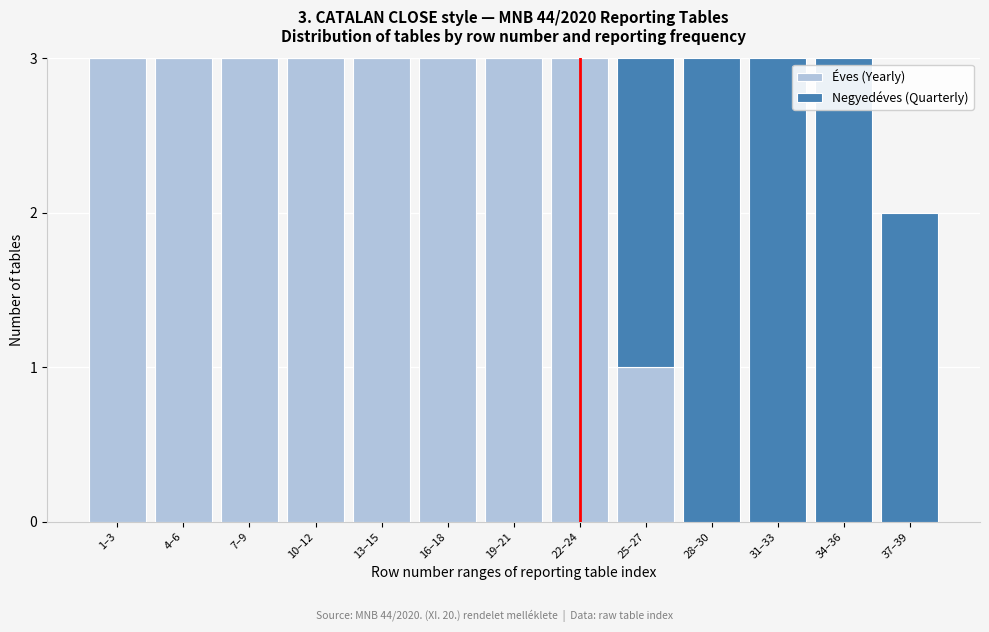

Reading left to right, transcribe the values for Éves (Yearly).

1–3=3	4–6=3	7–9=3	10–12=3	13–15=3	16–18=3	19–21=3	22–24=3	25–27=1	28–30=0	31–33=0	34–36=0	37–39=0